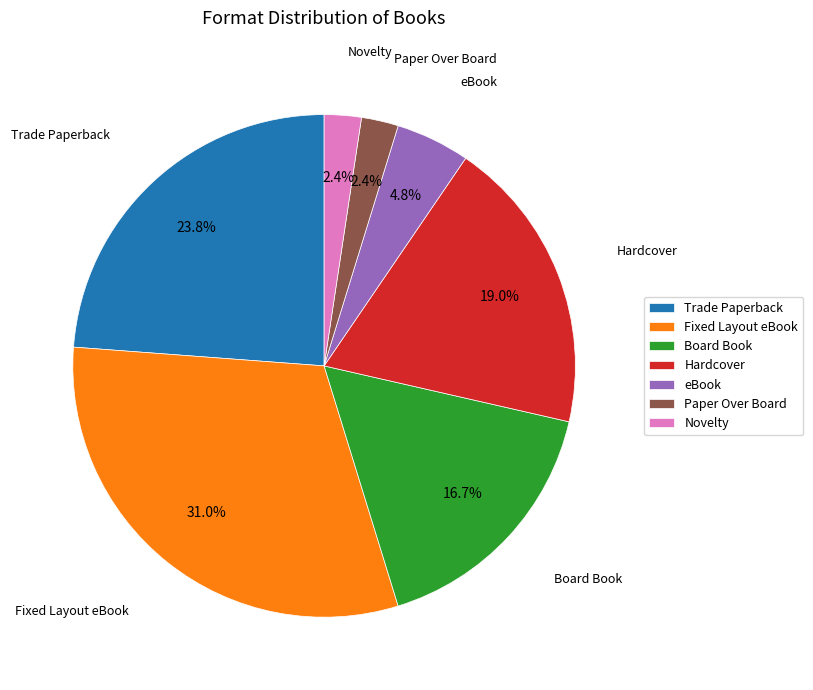

To the nearest percent, what percentage of the pie is Fixed Layout eBook?

31%